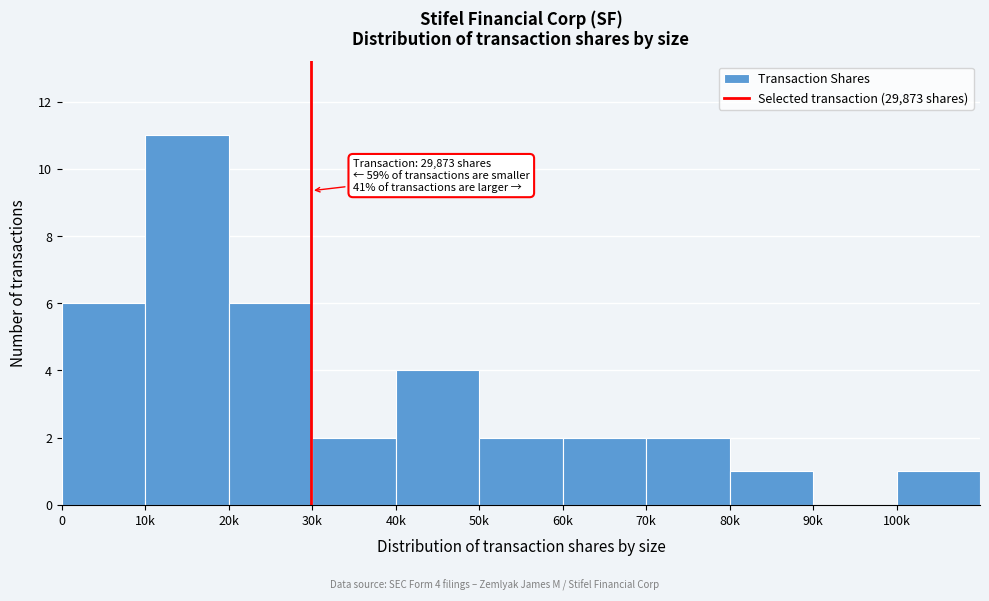

Reading right to left, list all the values displayed in this chart.

100k=1	90k=0	80k=1	70k=2	60k=2	50k=2	40k=4	30k=2	20k=6	10k=11	0=6